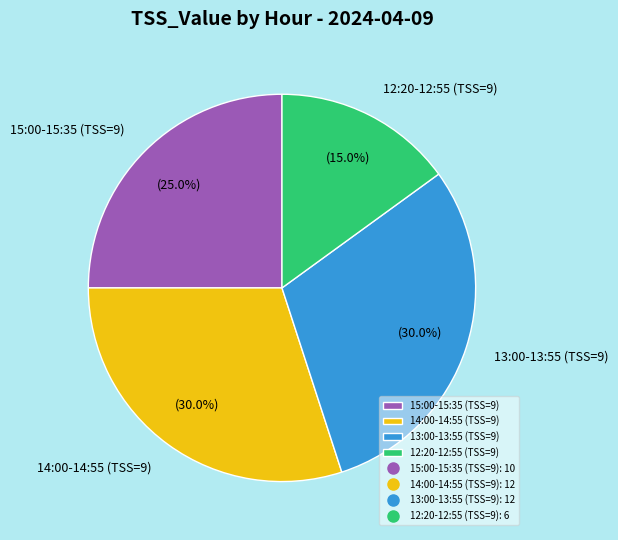

What portion of the pie excludes 14:00-14:55 (TSS=9)?

70.0%